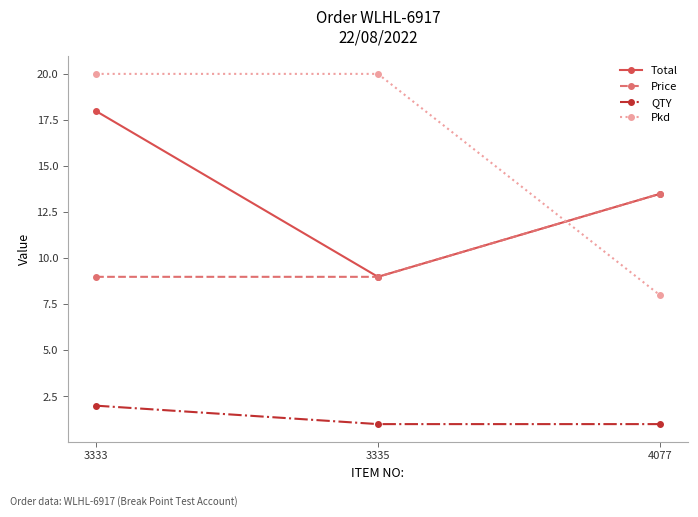

True or false: QTY has a value of 1.0 at 3335.

True